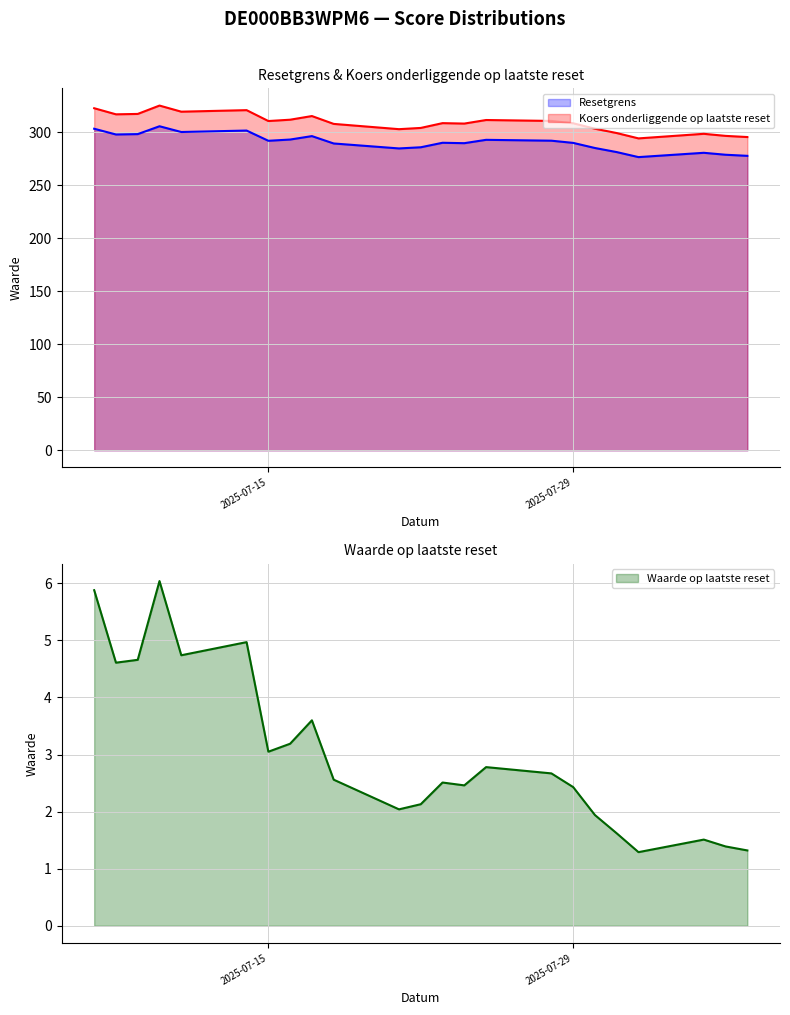

Which has a higher value, 2025-07-29 or 2025-07-17?

2025-07-17